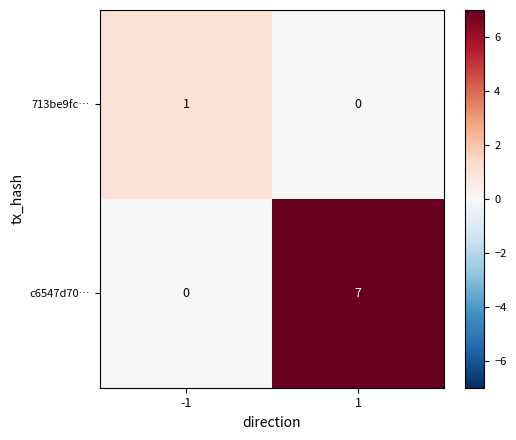

The value of 713be9fc… at 1 is 1. True or false?

False